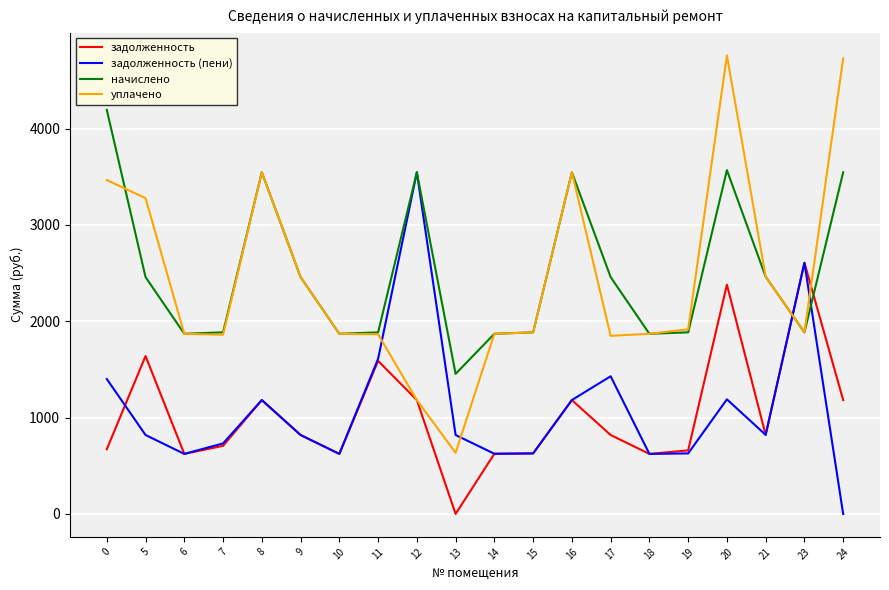

Is the value of задолженность at 6 greater than the value of начислено at 9?

No